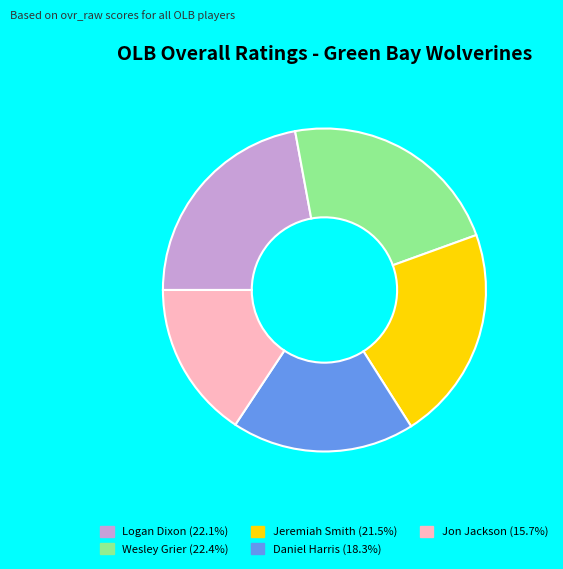

True or false: Jon Jackson accounts for 7% of the total.

False